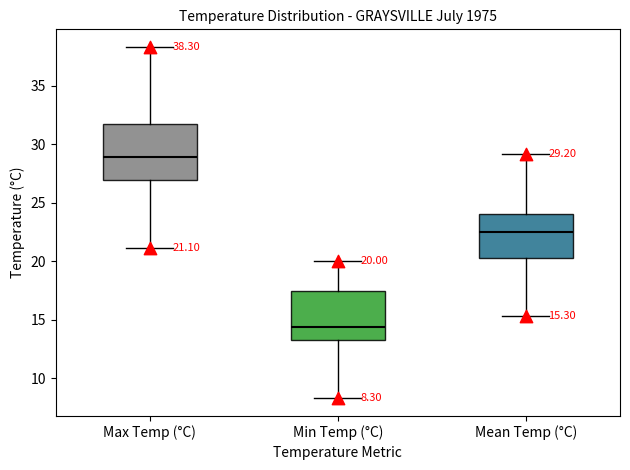

Which box's median line is the lowest?

Min Temp (°C)